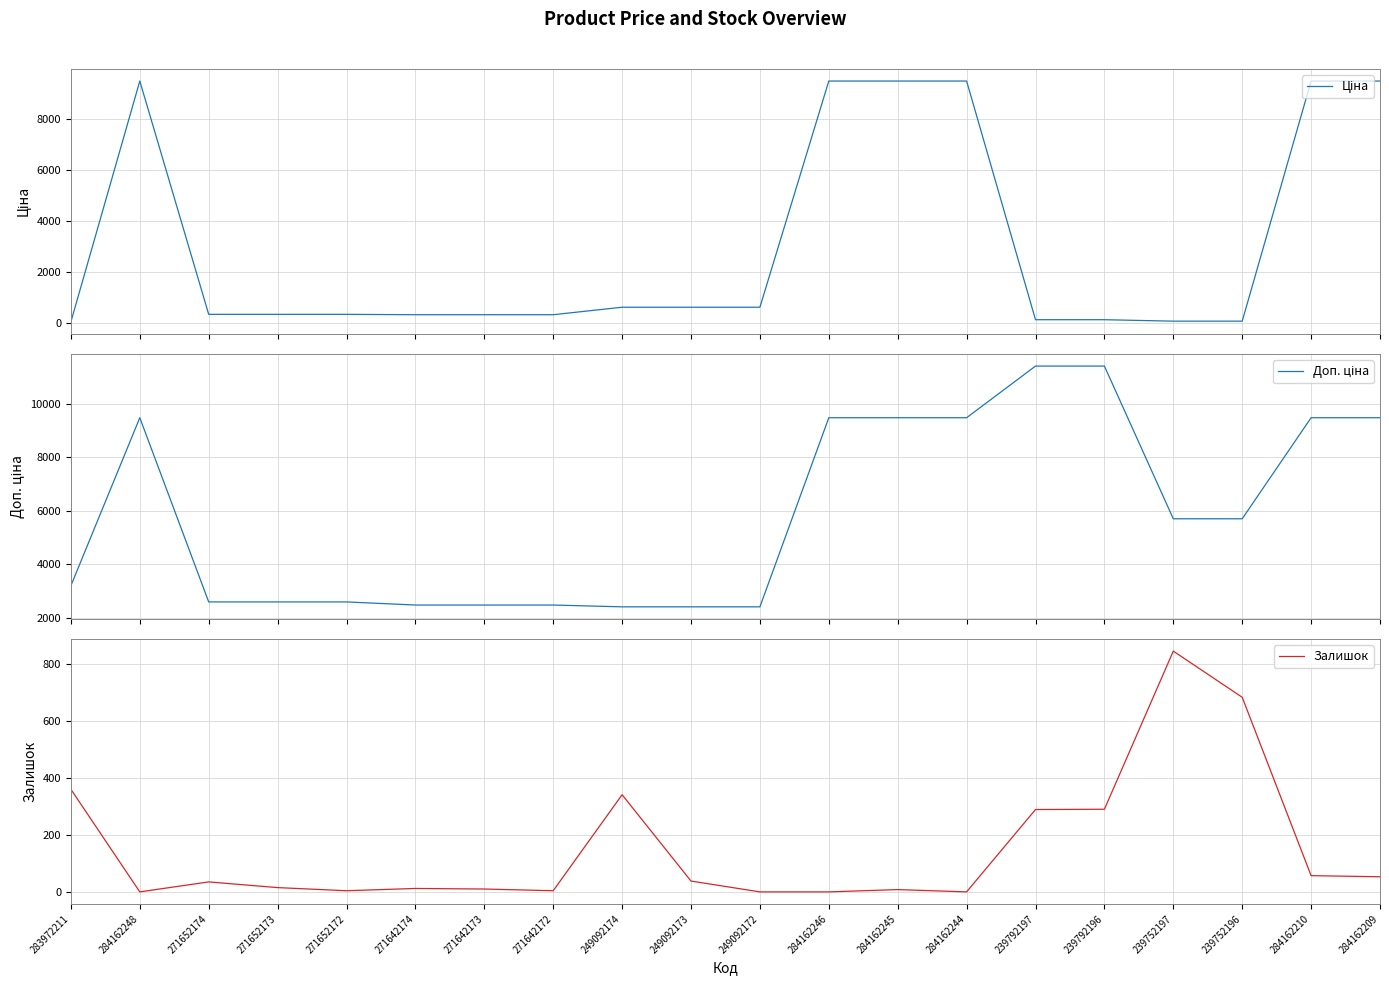

What is the average value of the Залишок series?

152